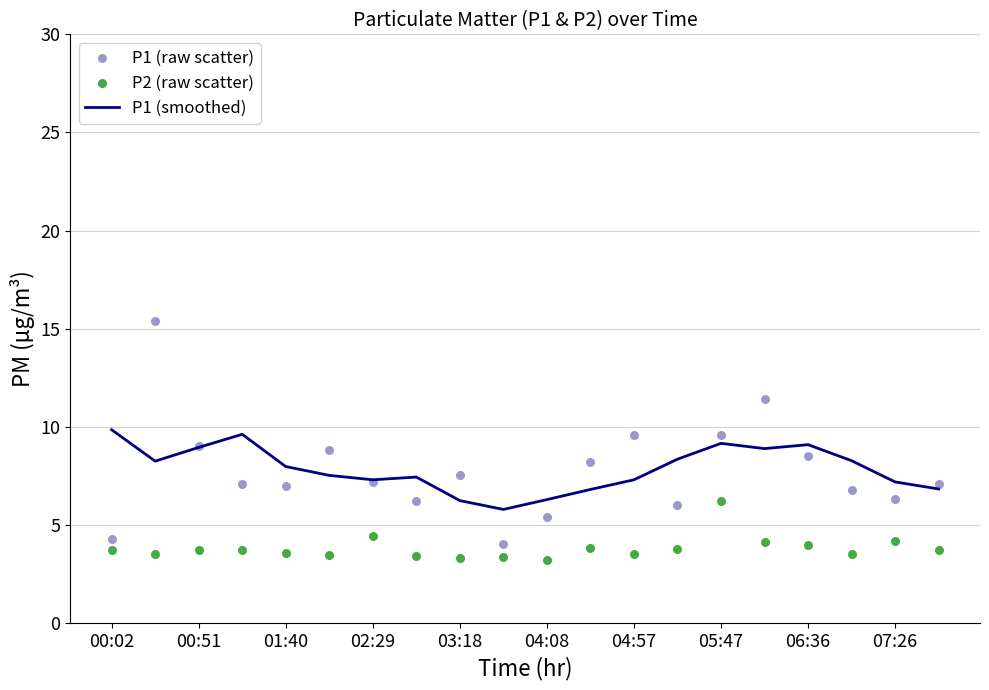

The P1 (smoothed) series shows 6.0 at 00:51. True or false?

False